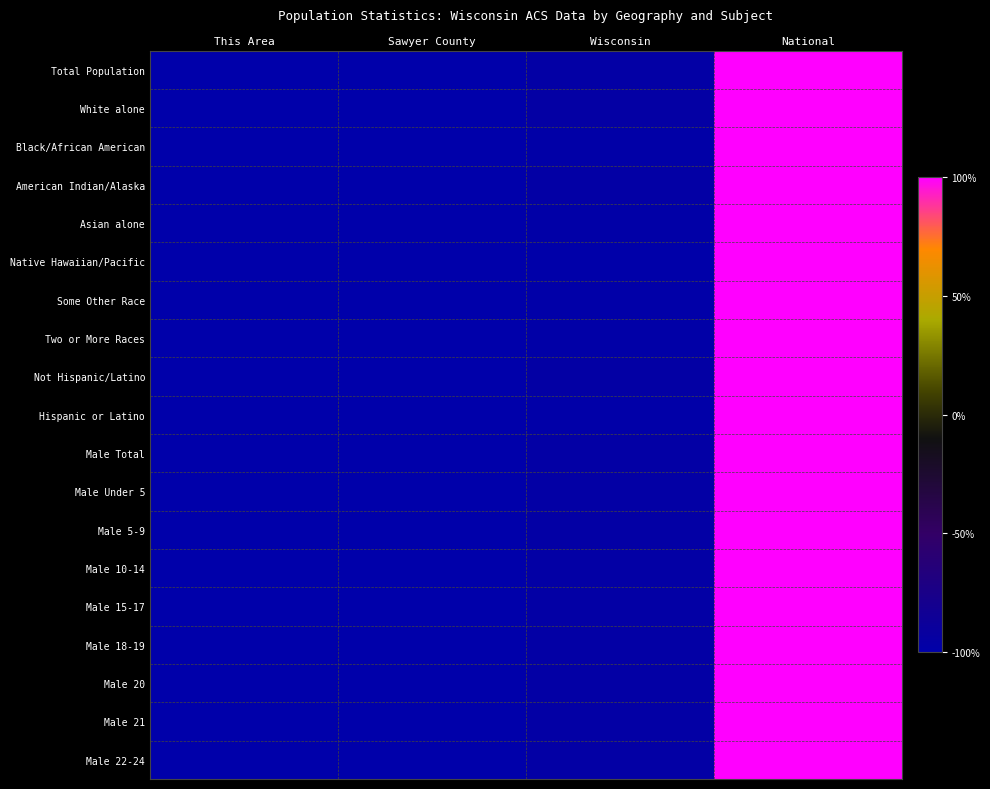

Reading left to right, what are all the values shown in this chart?

Total Population: This Area=-1.0	Sawyer County=-1.0	Wisconsin=-1.0	National=1.0
White alone: This Area=-1.0	Sawyer County=-1.0	Wisconsin=-1.0	National=1.0
Black/African American: This Area=-1.0	Sawyer County=-1.0	Wisconsin=-1.0	National=1.0
American Indian/Alaska: This Area=-1.0	Sawyer County=-1.0	Wisconsin=-1.0	National=1.0
Asian alone: This Area=-1.0	Sawyer County=-1.0	Wisconsin=-1.0	National=1.0
Native Hawaiian/Pacific: This Area=-1.0	Sawyer County=-1.0	Wisconsin=-1.0	National=1.0
Some Other Race: This Area=-1.0	Sawyer County=-1.0	Wisconsin=-1.0	National=1.0
Two or More Races: This Area=-1.0	Sawyer County=-1.0	Wisconsin=-1.0	National=1.0
Not Hispanic/Latino: This Area=-1.0	Sawyer County=-1.0	Wisconsin=-1.0	National=1.0
Hispanic or Latino: This Area=-1.0	Sawyer County=-1.0	Wisconsin=-1.0	National=1.0
Male Total: This Area=-1.0	Sawyer County=-1.0	Wisconsin=-1.0	National=1.0
Male Under 5: This Area=-1.0	Sawyer County=-1.0	Wisconsin=-1.0	National=1.0
Male 5-9: This Area=-1.0	Sawyer County=-1.0	Wisconsin=-1.0	National=1.0
Male 10-14: This Area=-1.0	Sawyer County=-1.0	Wisconsin=-1.0	National=1.0
Male 15-17: This Area=-1.0	Sawyer County=-1.0	Wisconsin=-1.0	National=1.0
Male 18-19: This Area=-1.0	Sawyer County=-1.0	Wisconsin=-1.0	National=1.0
Male 20: This Area=-1.0	Sawyer County=-1.0	Wisconsin=-1.0	National=1.0
Male 21: This Area=-1.0	Sawyer County=-1.0	Wisconsin=-1.0	National=1.0
Male 22-24: This Area=-1.0	Sawyer County=-1.0	Wisconsin=-1.0	National=1.0